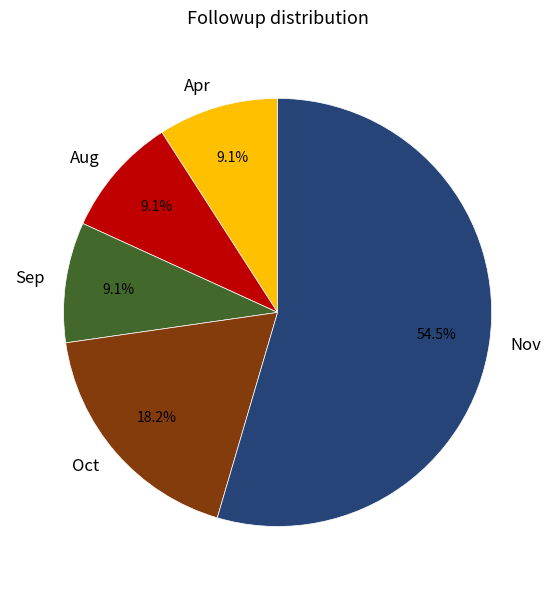

What is the largest slice in the pie chart?

Nov